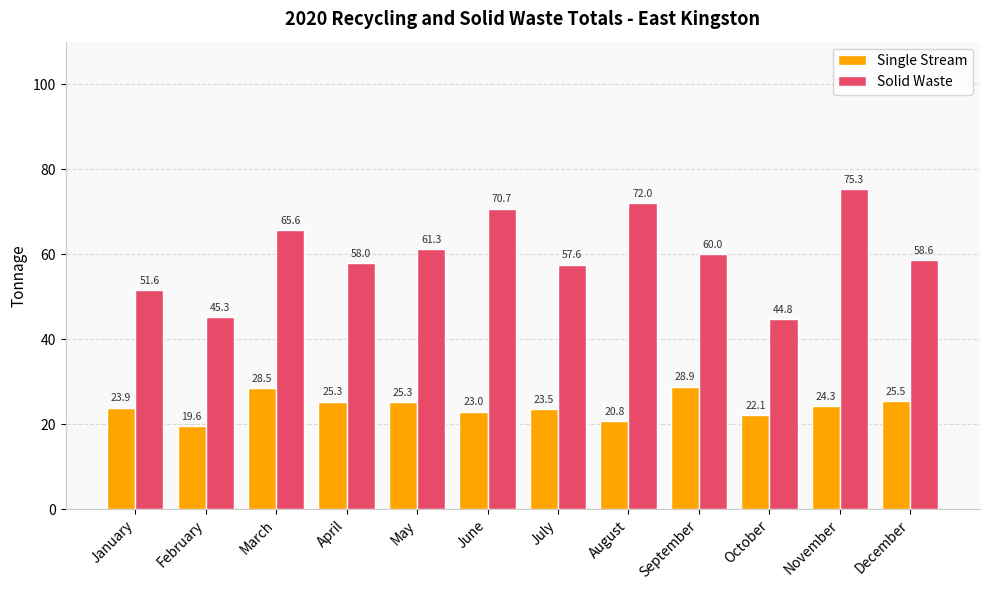

Which category has the lowest value in the Single Stream series?

February